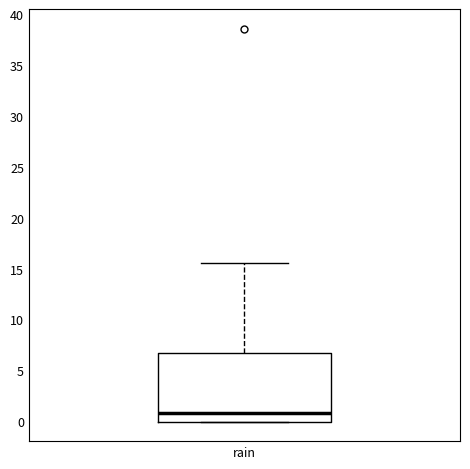

Where is the upper edge of the box for rain on the y-axis? The values are not printed on the chart, so give them approximately, as read against the axis.

6.5